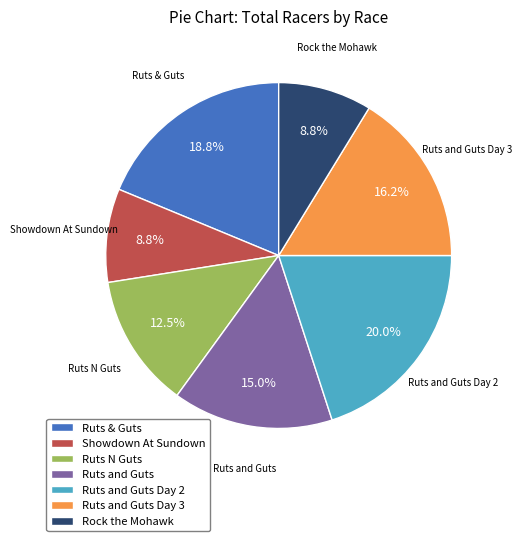

How many slices are in this pie chart?

7